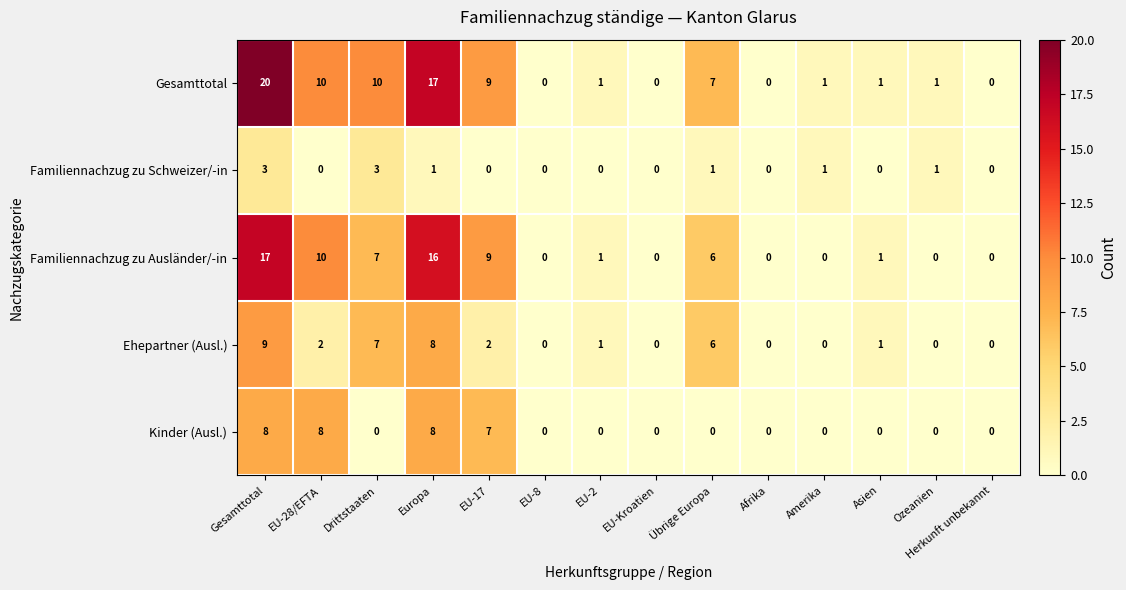

Which series changed the most between Europa and EU-17?

Gesamttotal